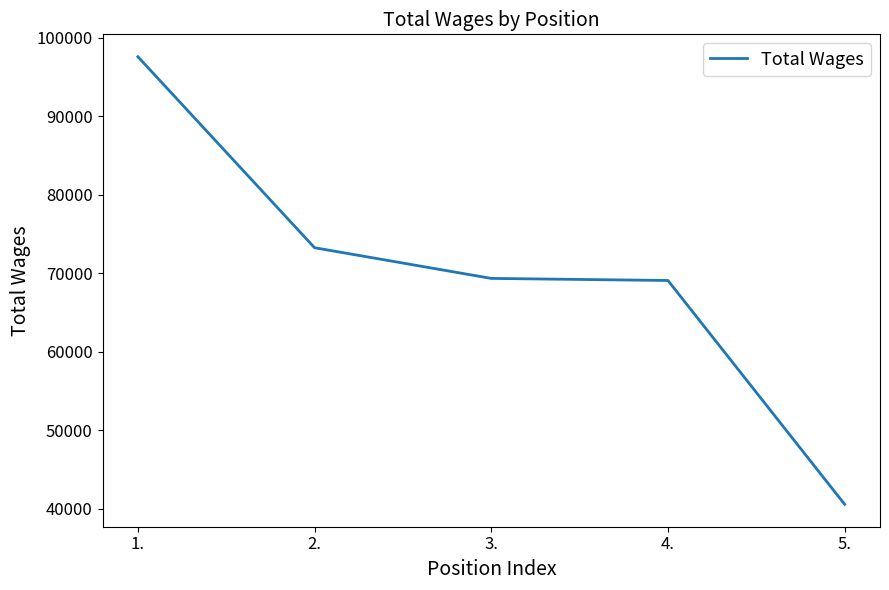

What is the average value?

69949